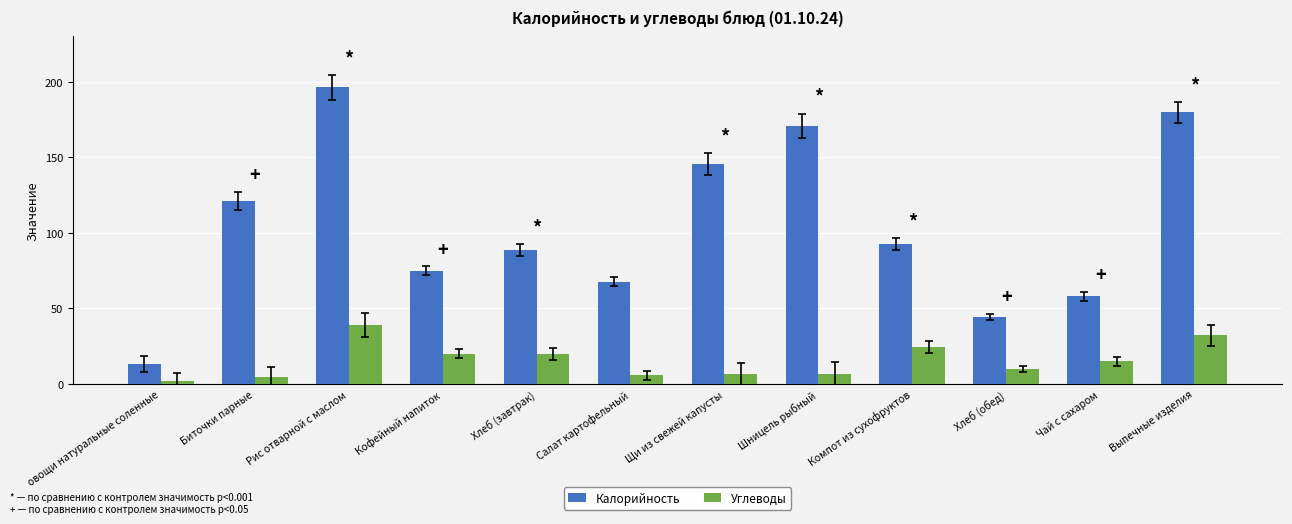

Is the value of Углеводы at Шницель рыбный greater than the value of Калорийность at Чай с сахаром?

No